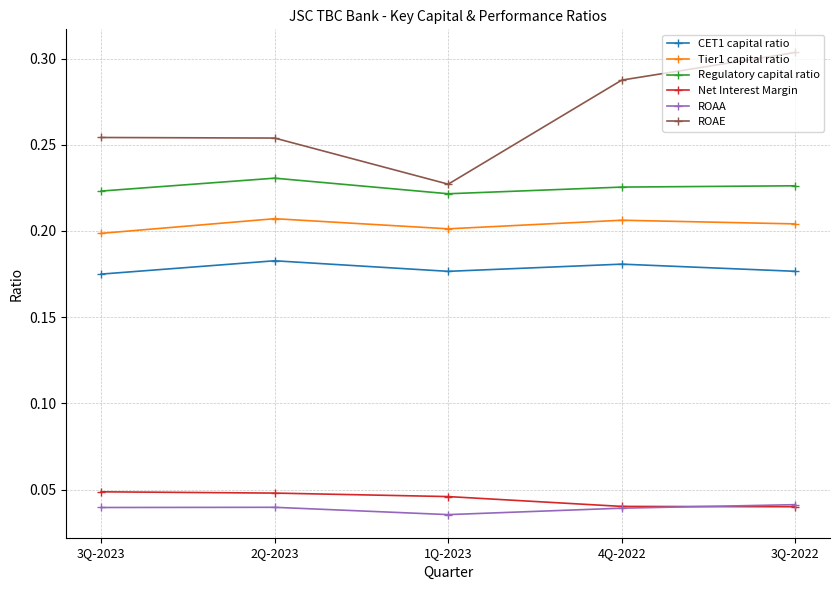

At which category does ROAA reach its first local peak?

2Q-2023